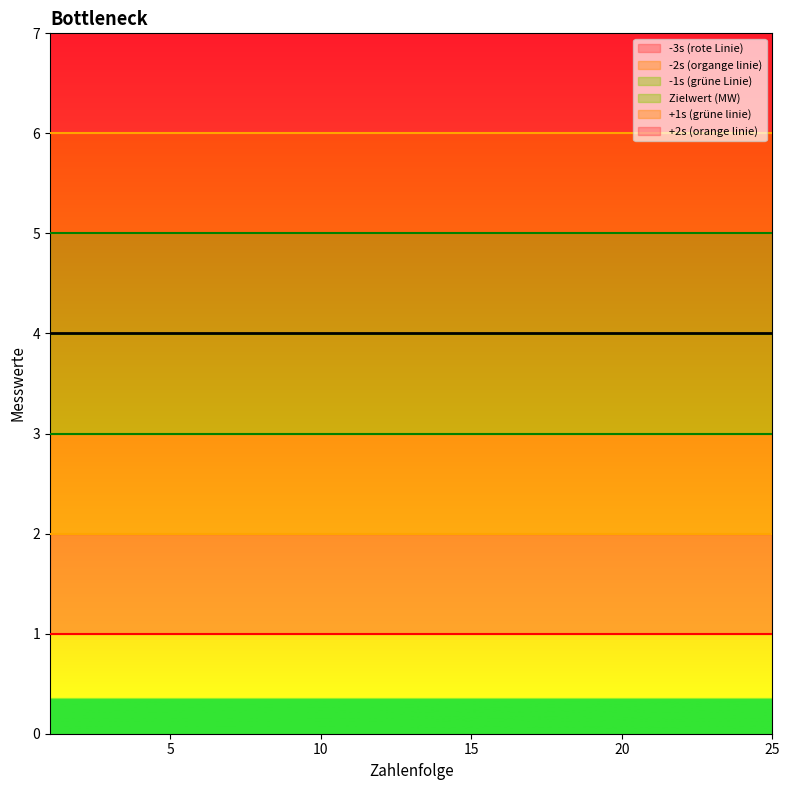

Which series has the largest range (max minus min)?

-3s (rote Linie)